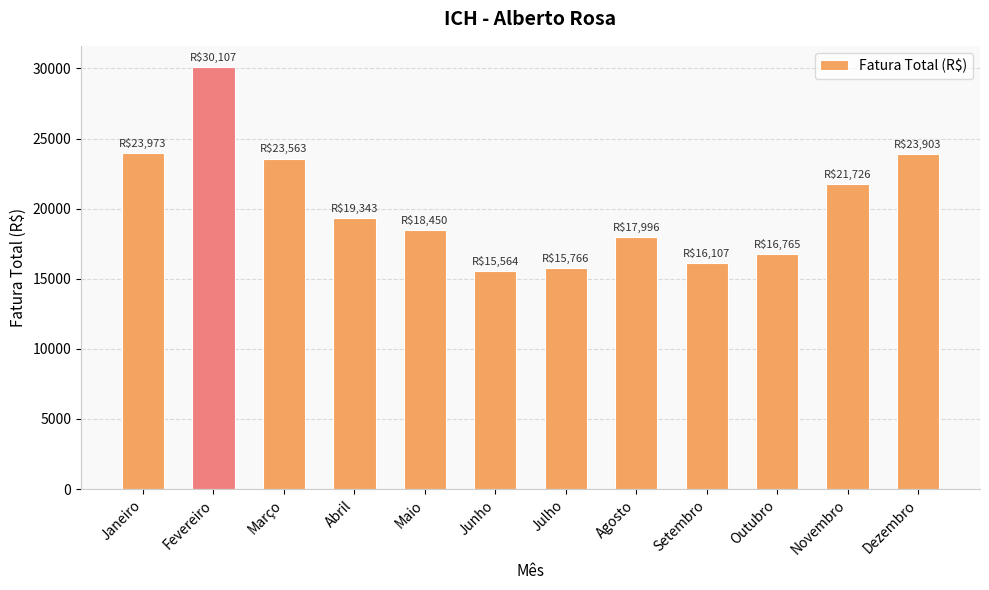

Count the number of categories in the chart.

12